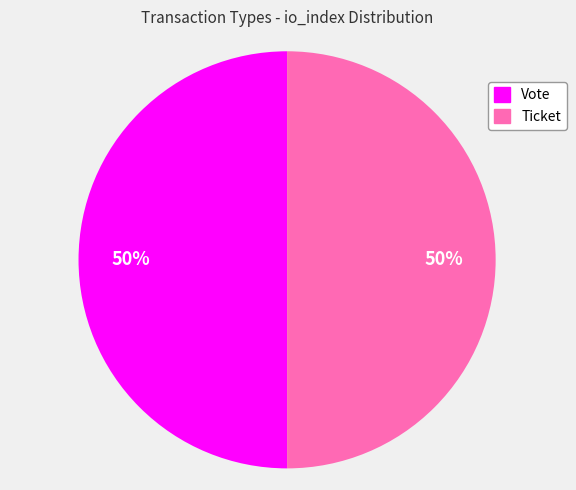

How many slices are in this pie chart?

2